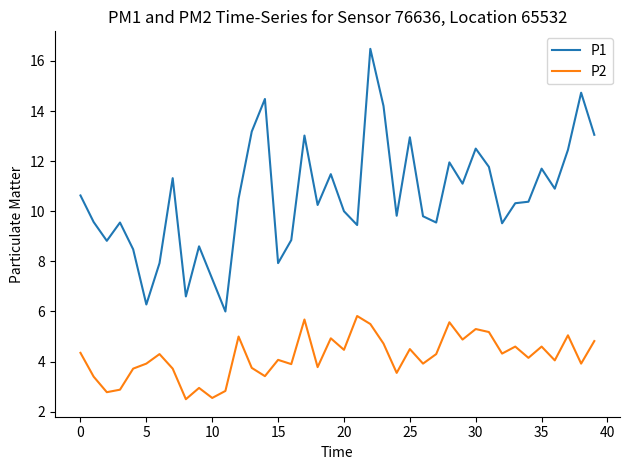

True or false: P2 and P1 cross at least once.

False